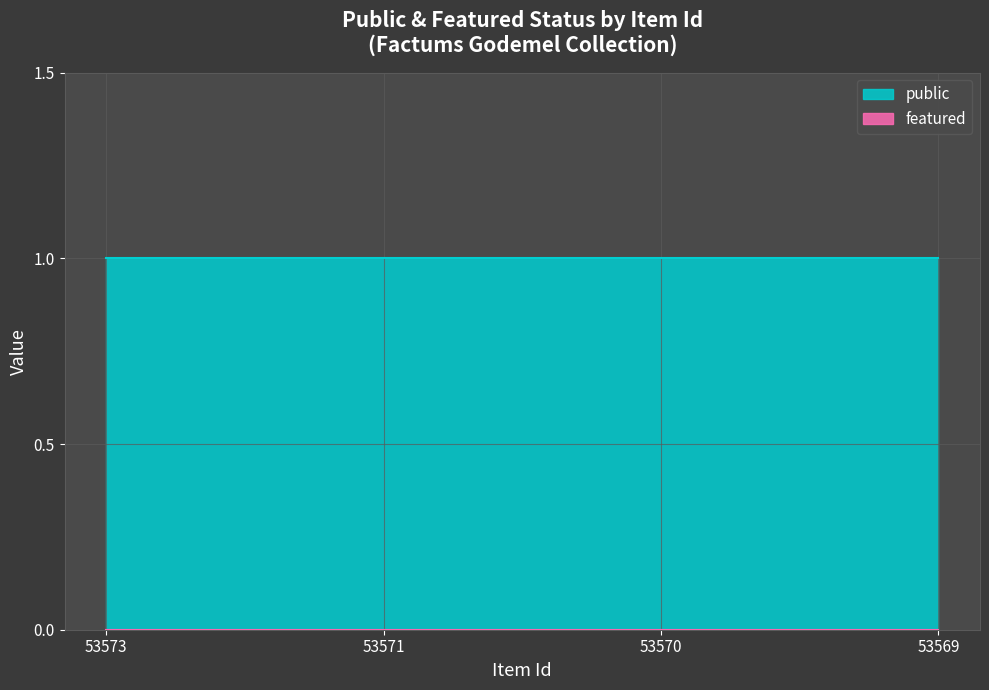

What is the average value of the public series?

1